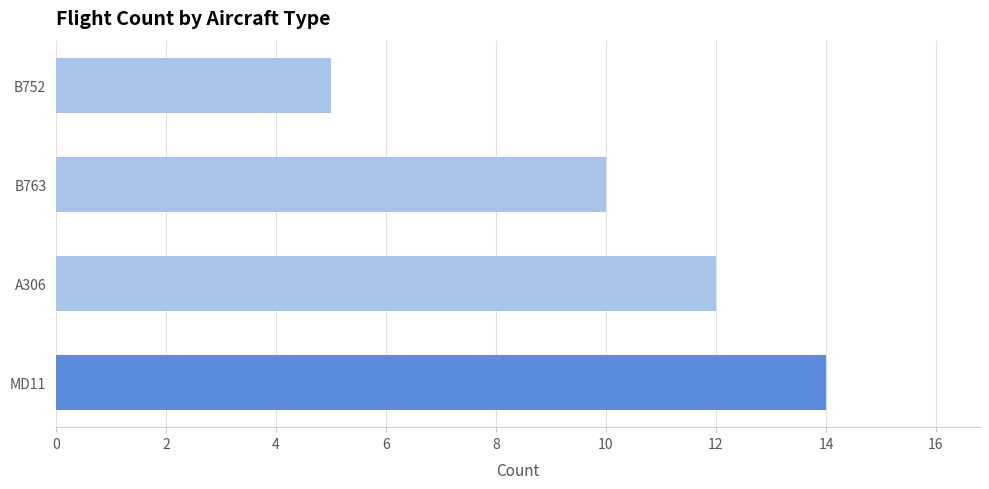

What is the sum of all values?

41